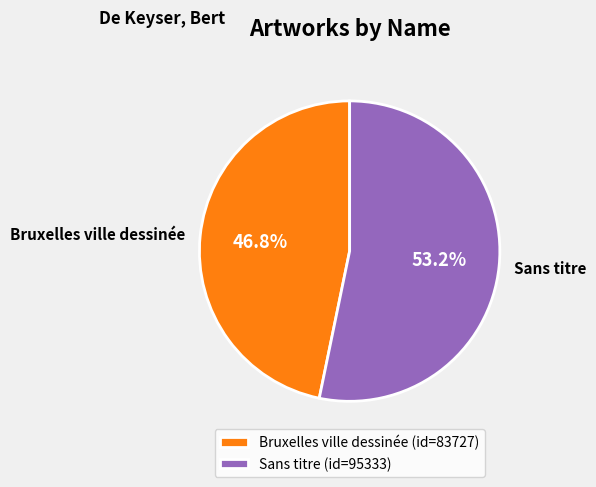

Which category has the biggest portion of the pie?

Sans titre